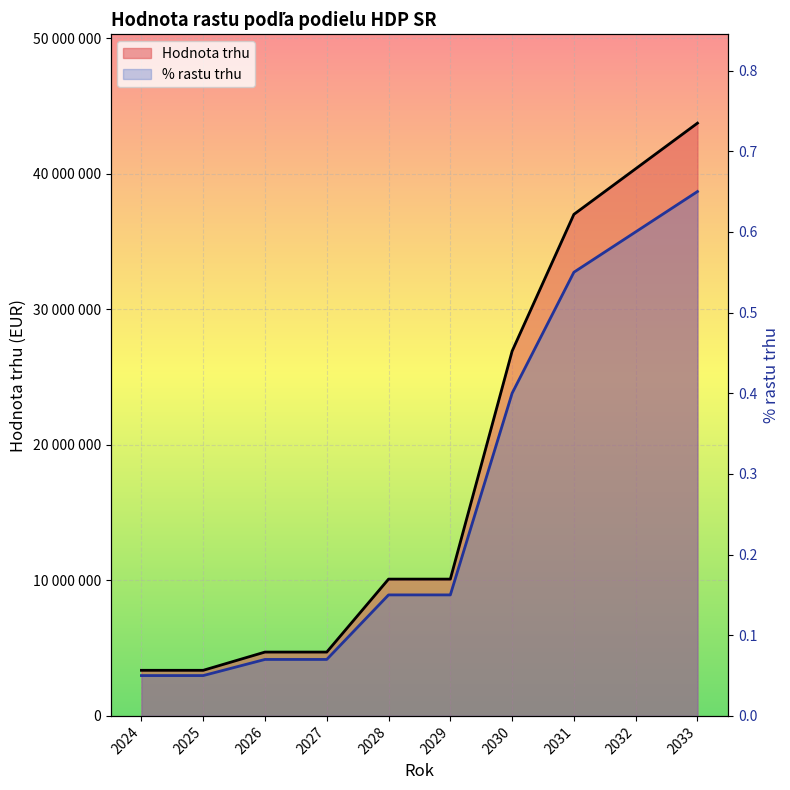

True or false: Hodnota trhu and % rastu trhu cross at least once.

False